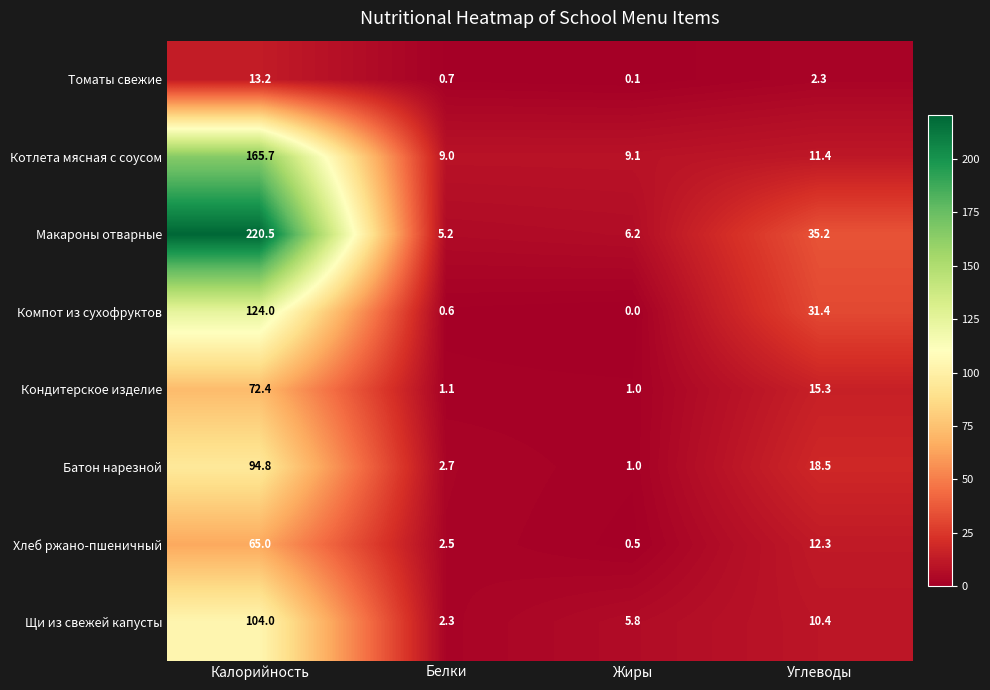

What is the sum of all Макароны отварные values?

267.1